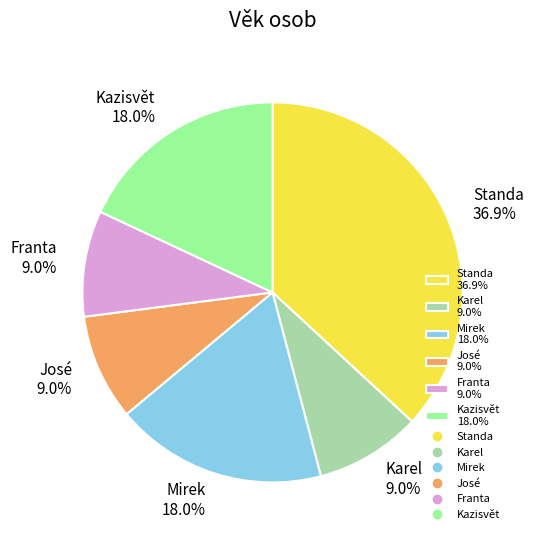

What percentage is the Franta slice, to the nearest percent?

9%